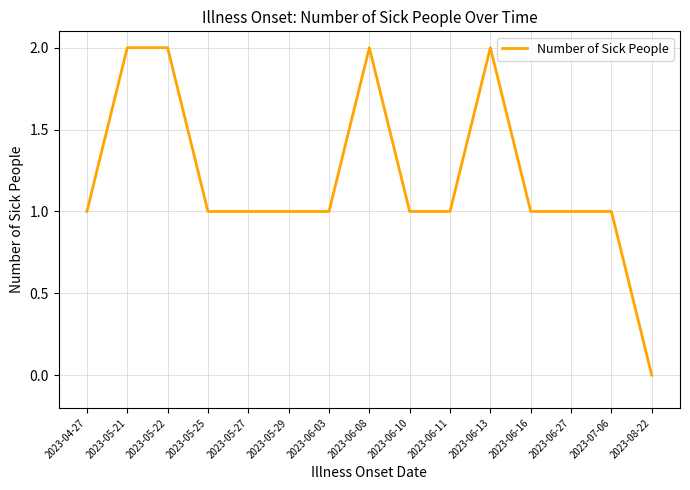

Approximately how many times larger is the value at 2023-05-29 compared to 2023-06-16?

1.0